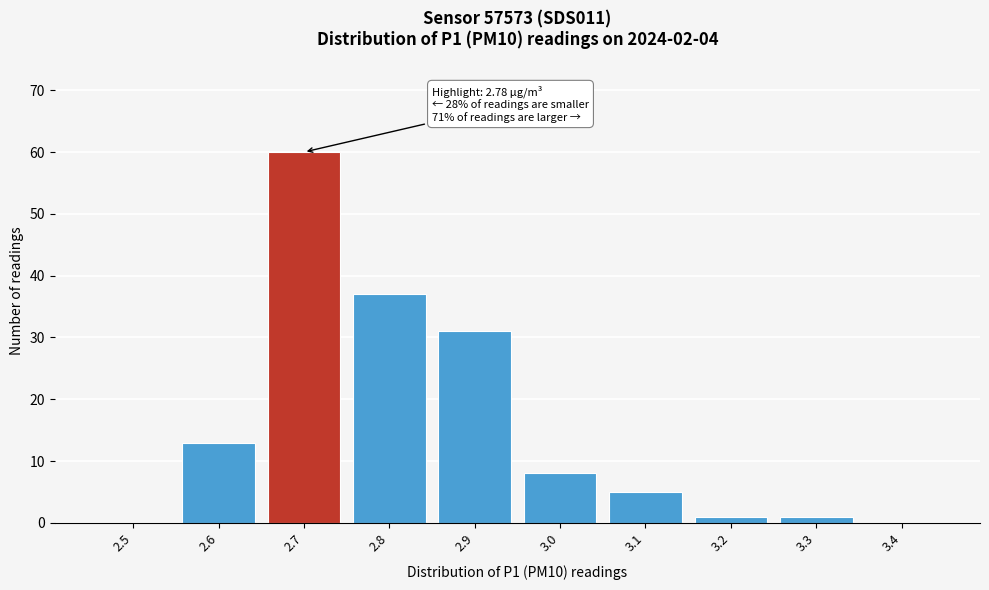

Reading left to right, list all the values displayed in this chart.

2.5=0	2.6=13	2.7=60	2.8=37	2.9=31	3.0=8	3.1=5	3.2=1	3.3=1	3.4=0